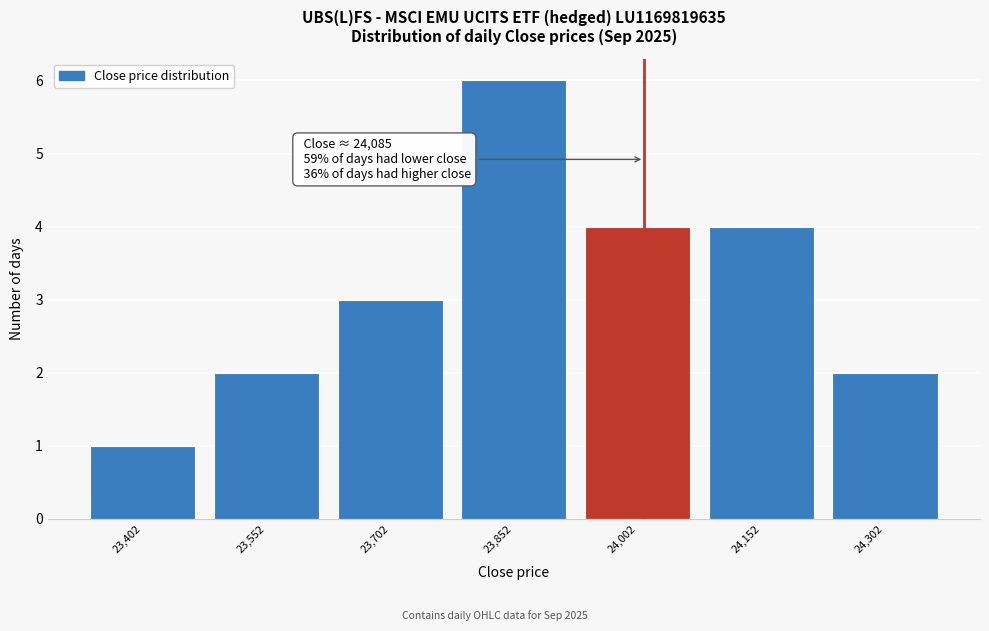

Reading left to right, what are all the values shown in this chart?

23,402=1	23,552=2	23,702=3	23,852=6	24,002=4	24,152=4	24,302=2